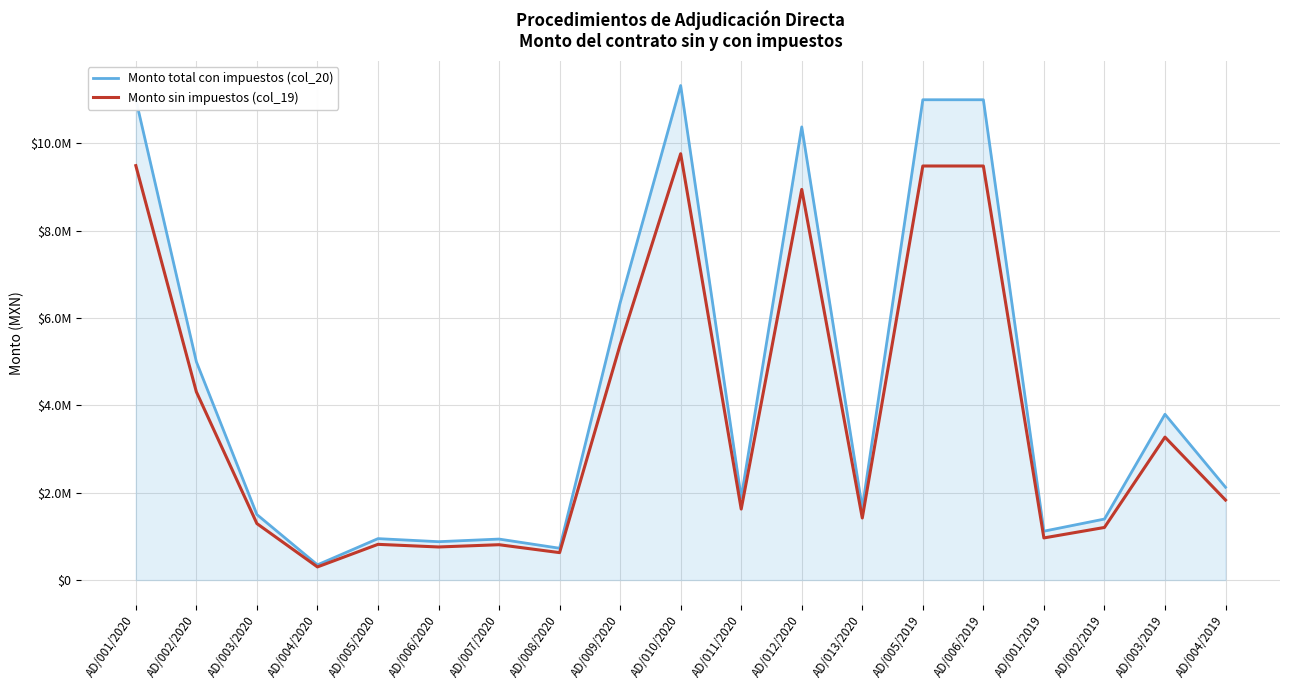

What position from the left is AD/010/2020?

10